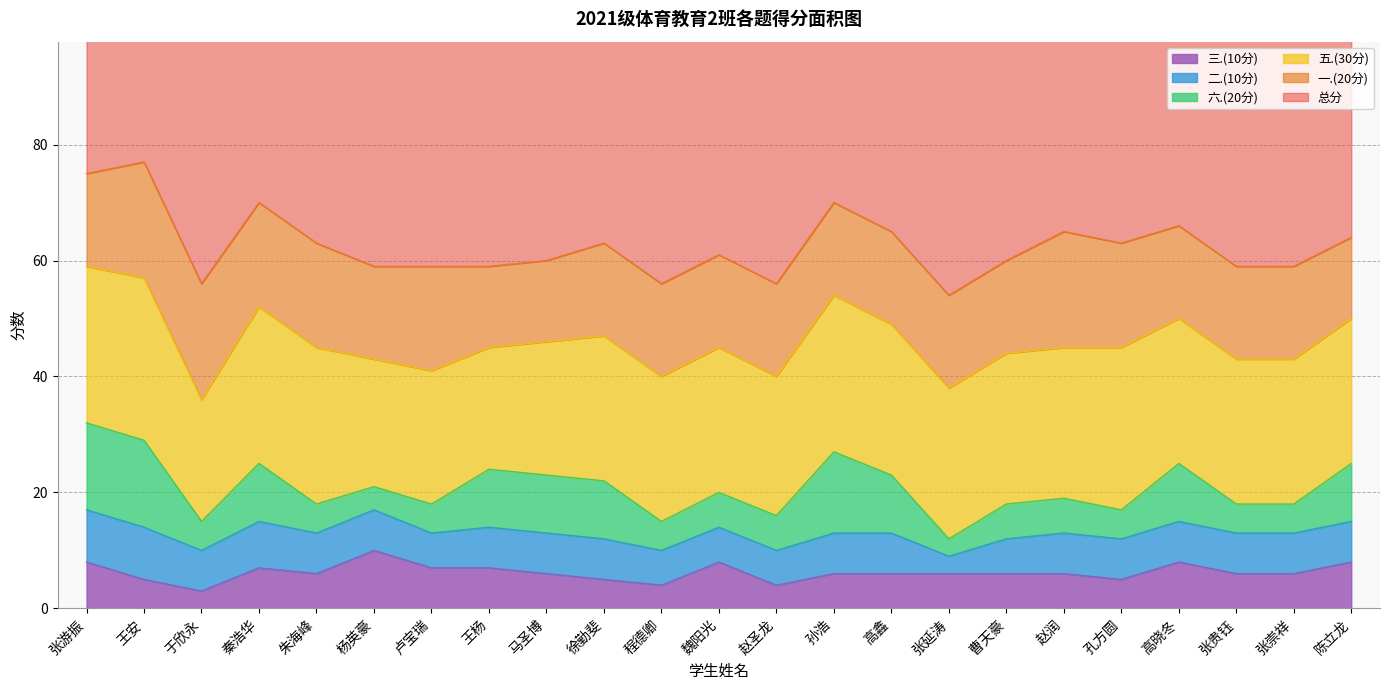

Which series has the largest total across all categories?

总分